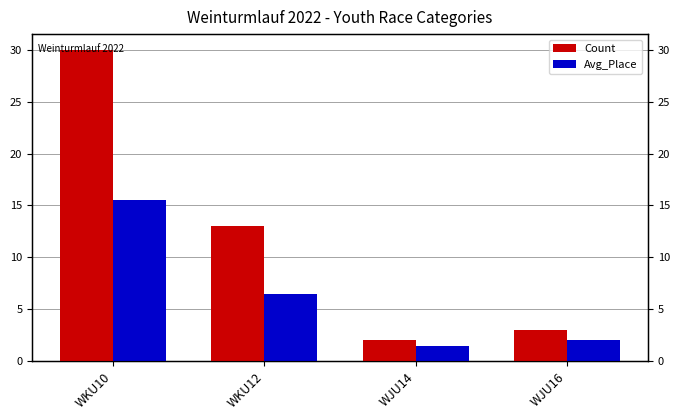

At WJU14, list the series in order from largest to smallest.

Count, Avg_Place